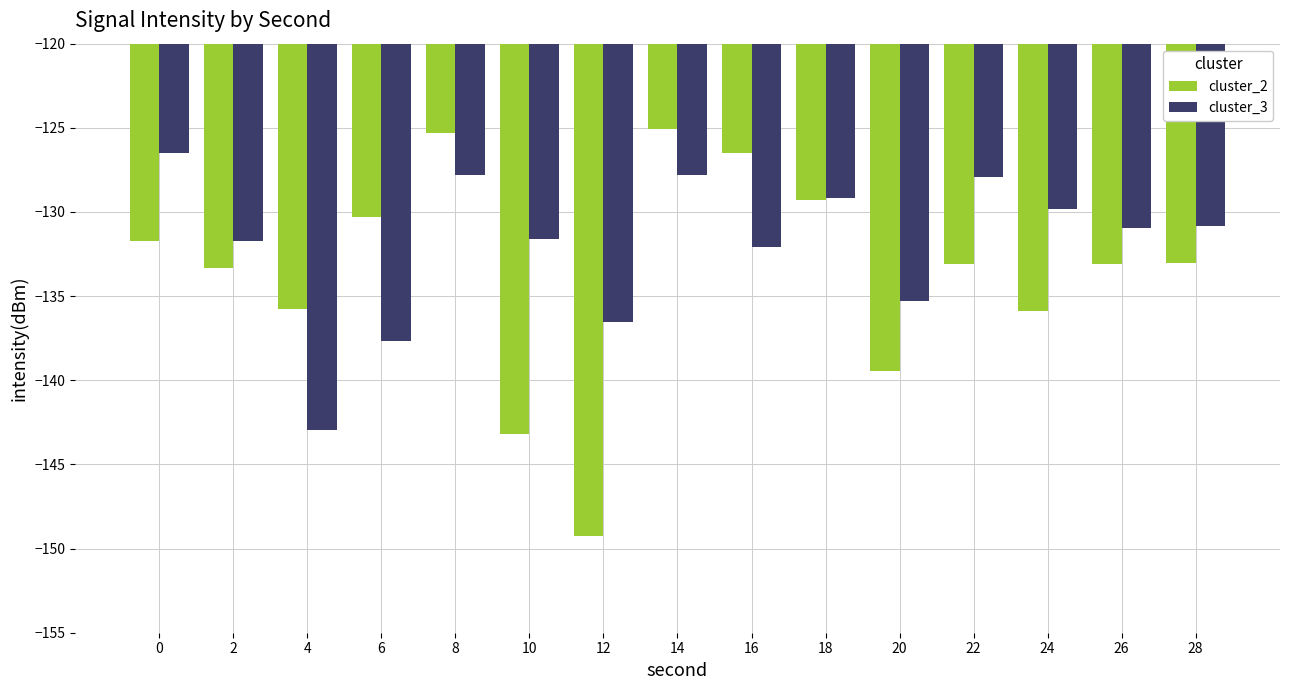

True or false: cluster_3 has a value of -131.6 at 10.

True